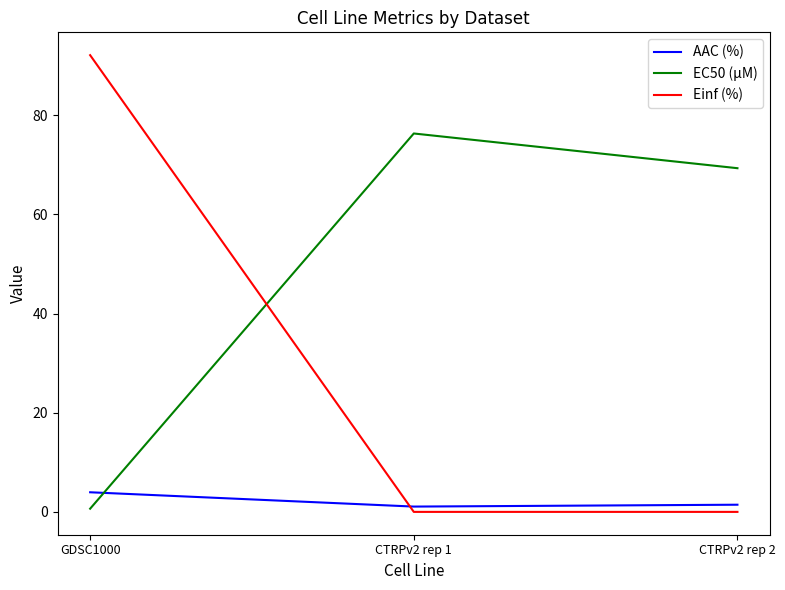

What are all the series names shown in the legend?

AAC (%), EC50 (µM), Einf (%)